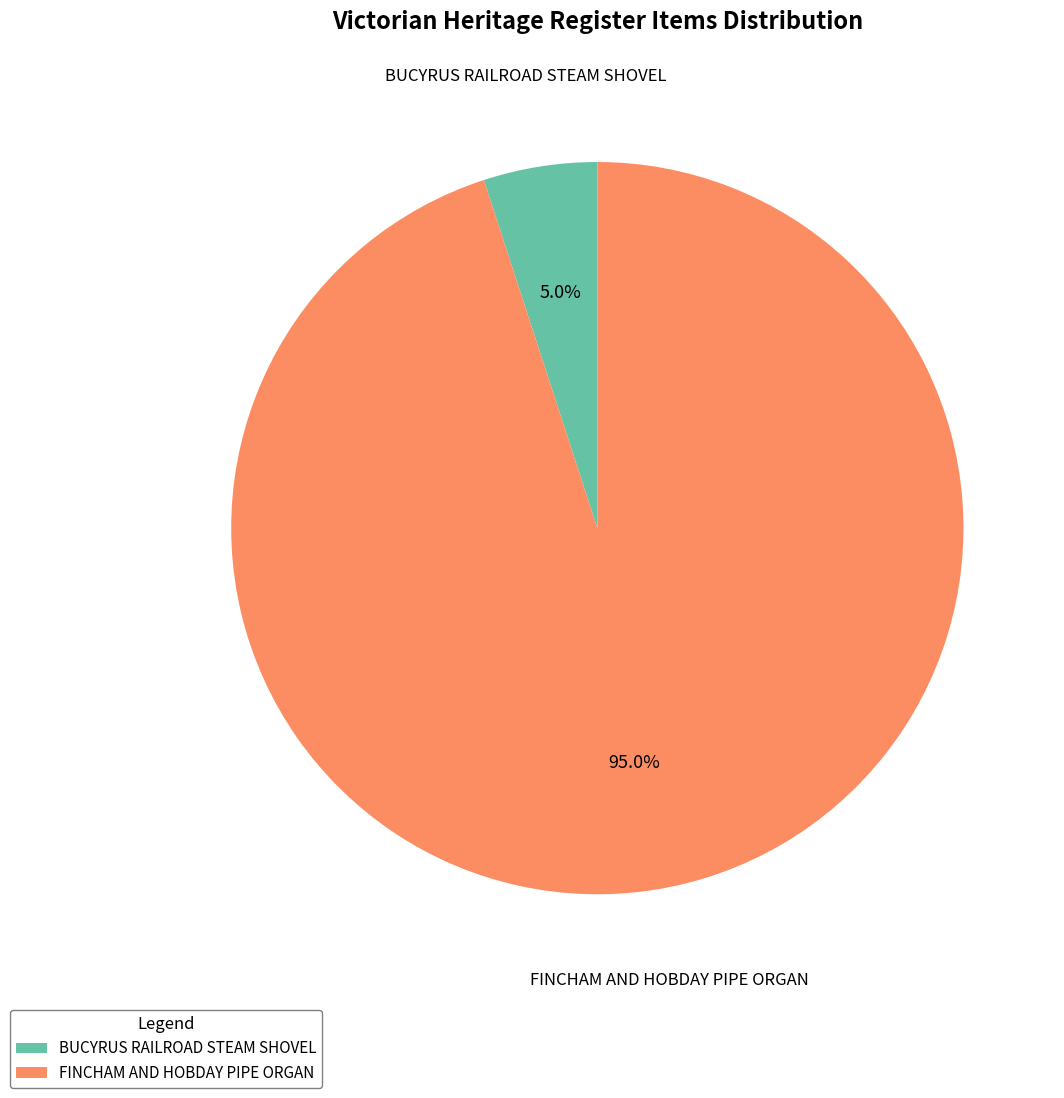

What percentage is NOT represented by BUCYRUS RAILROAD STEAM SHOVEL?

95.0%